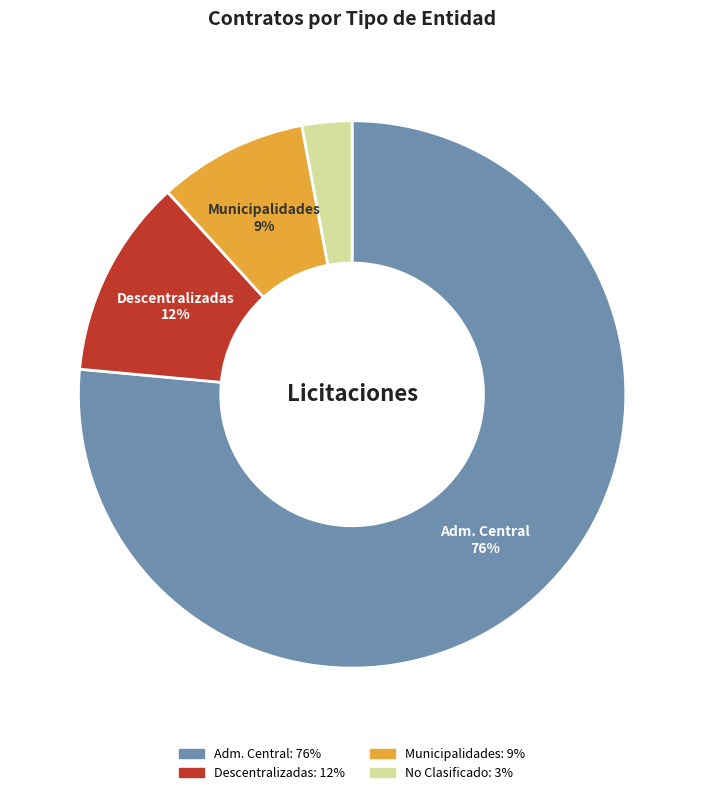

To the nearest percent, what is the average slice percentage?

25%